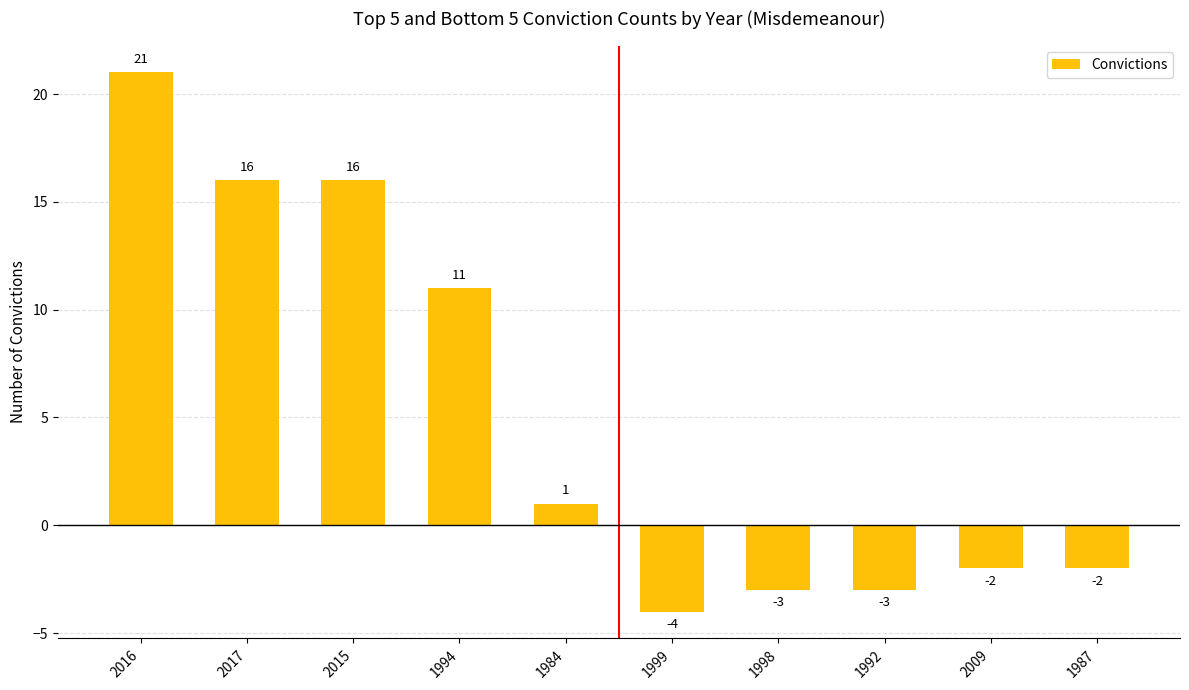

How many values are below zero?

5